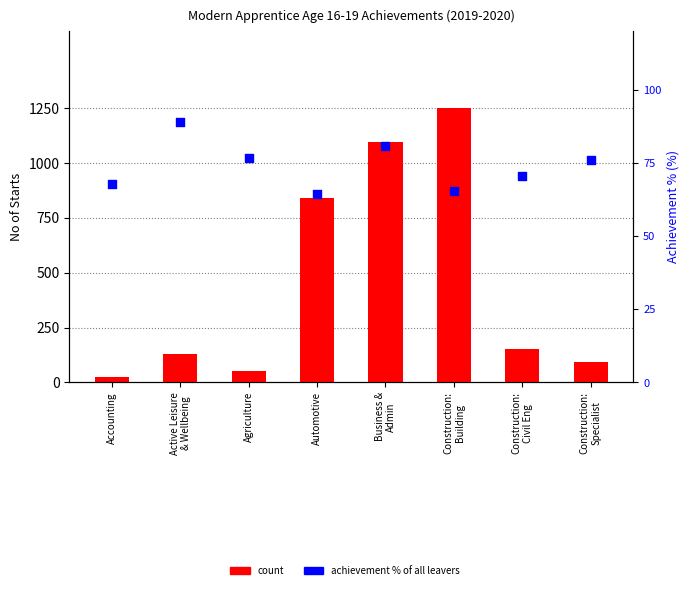

Which series contains the highest Y value?

count